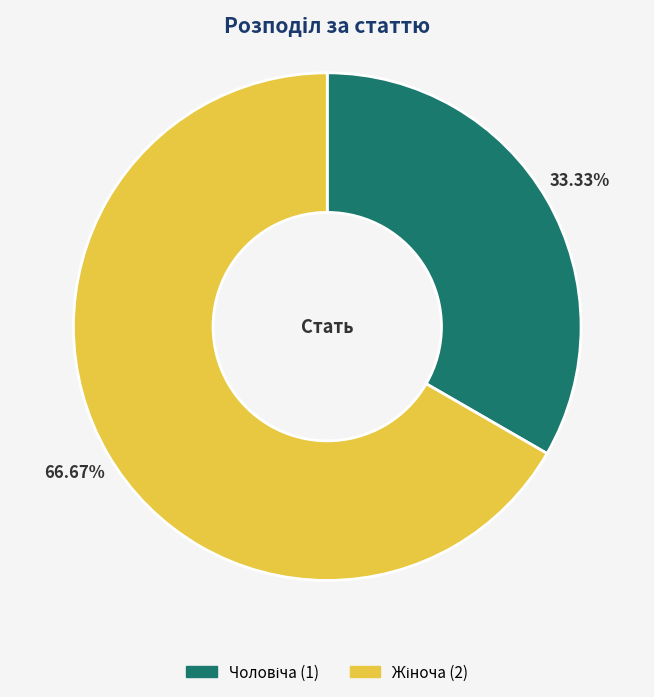

Which slice is the largest?

Жіноча